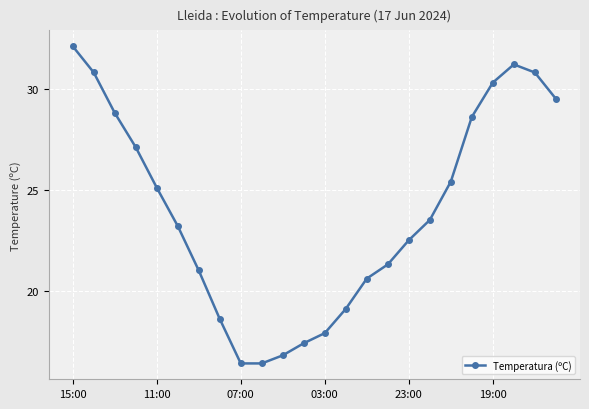

What is the smallest value displayed?

16.4